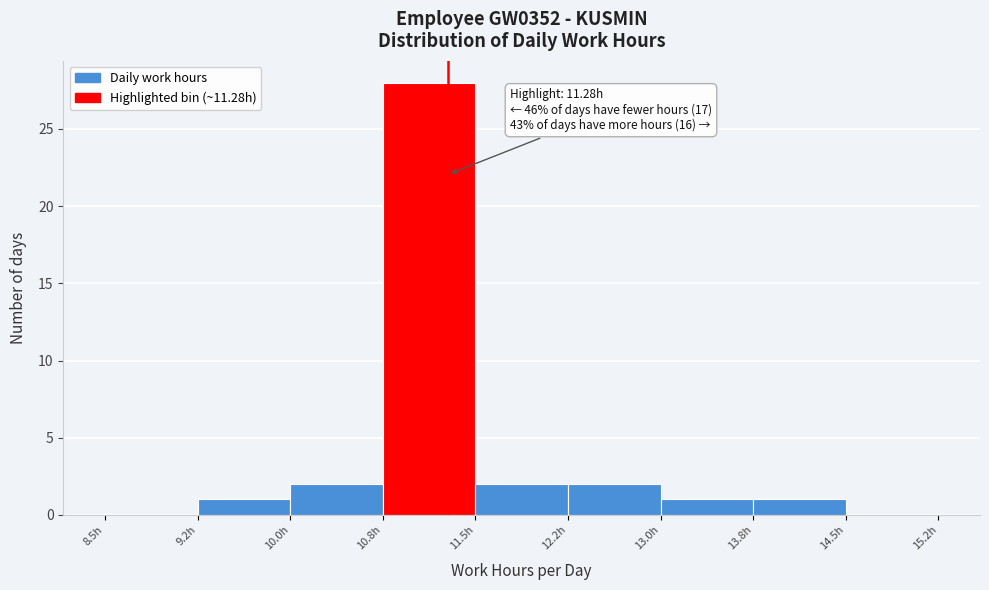

Which range on the x-axis has the tallest bar?

10.75 to 11.50